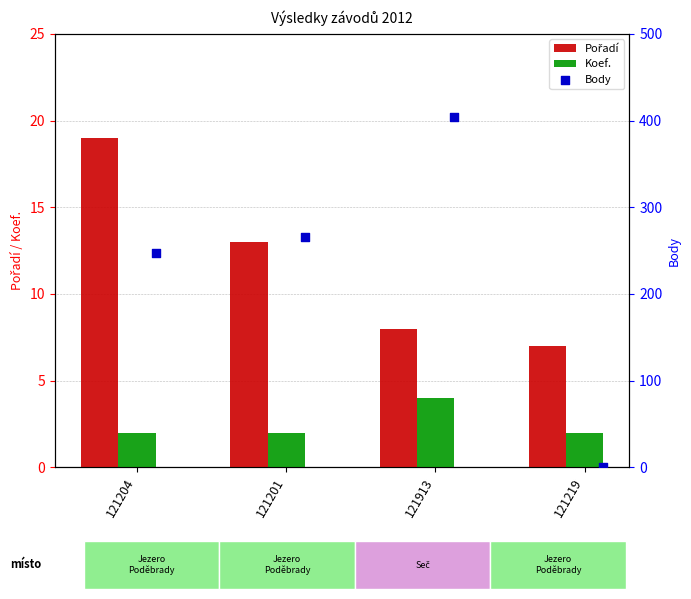

What are all the series names shown in the legend?

Pořadí, Koef., Body